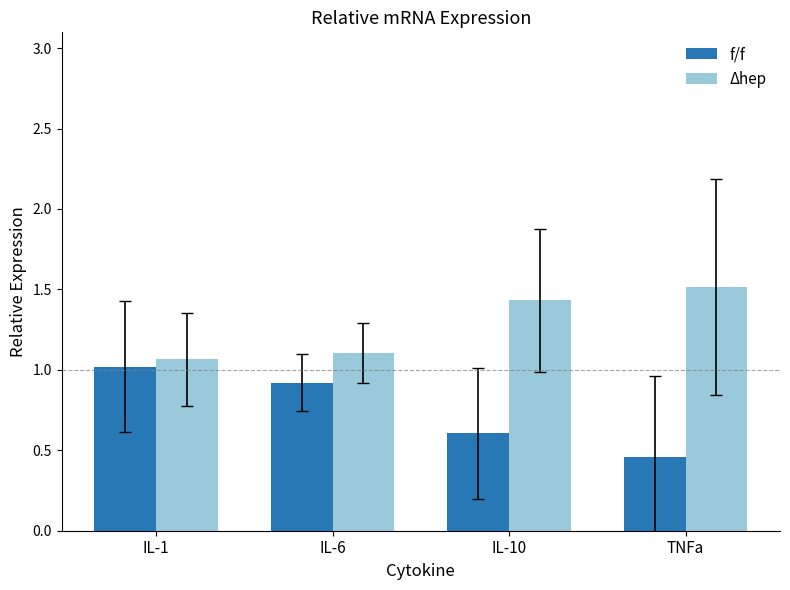

How many Δhep values are between 1 and 2?

4